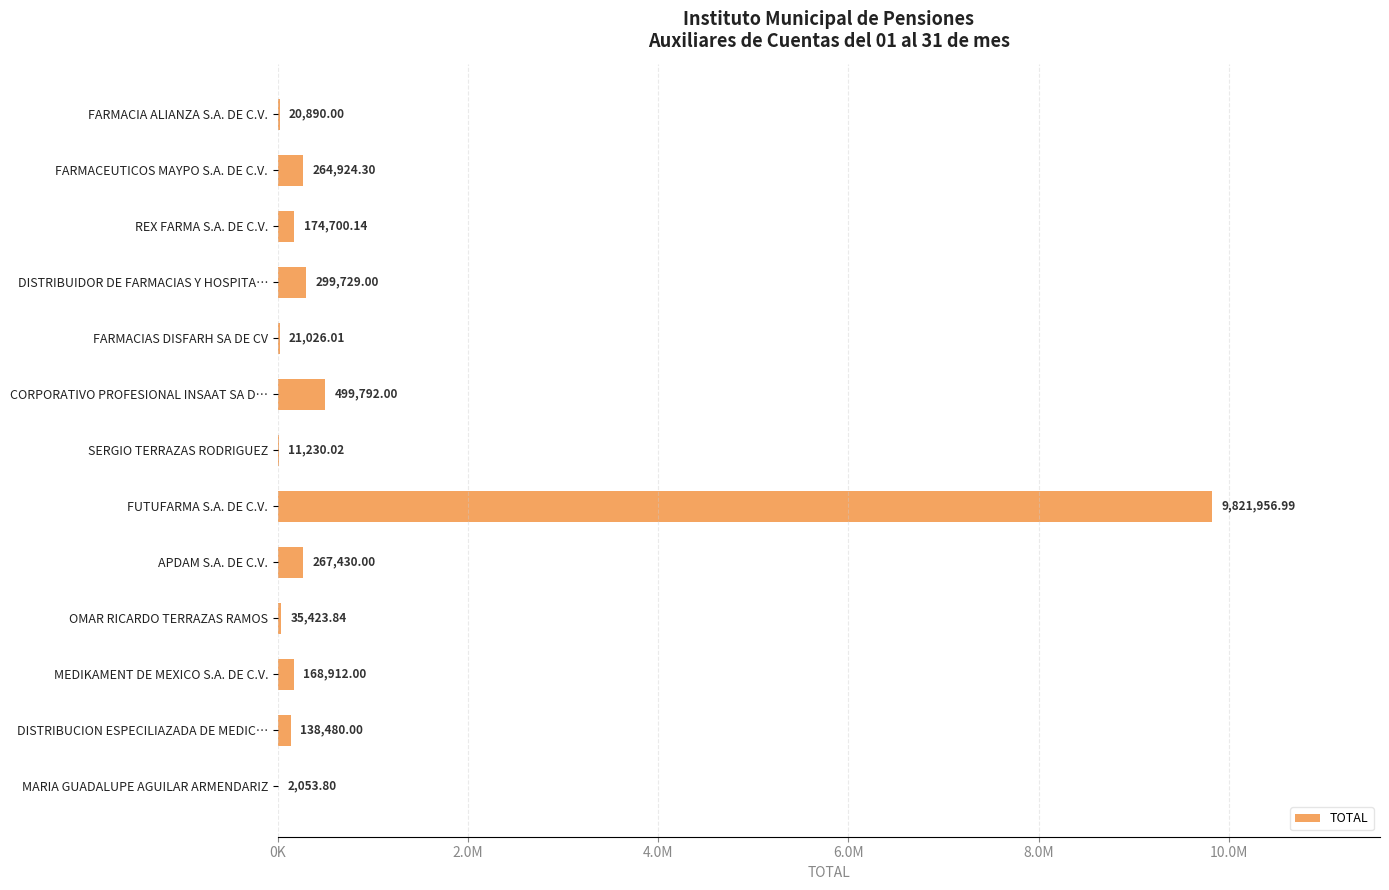

Are the bars horizontal?

Yes